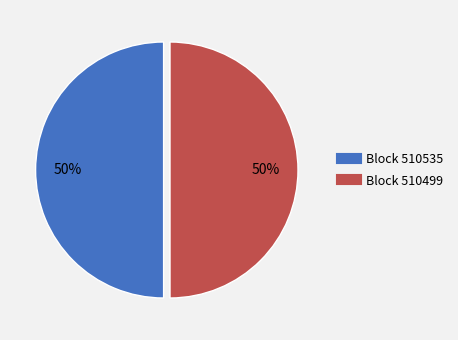

To the nearest percent, what is the average slice percentage?

50%